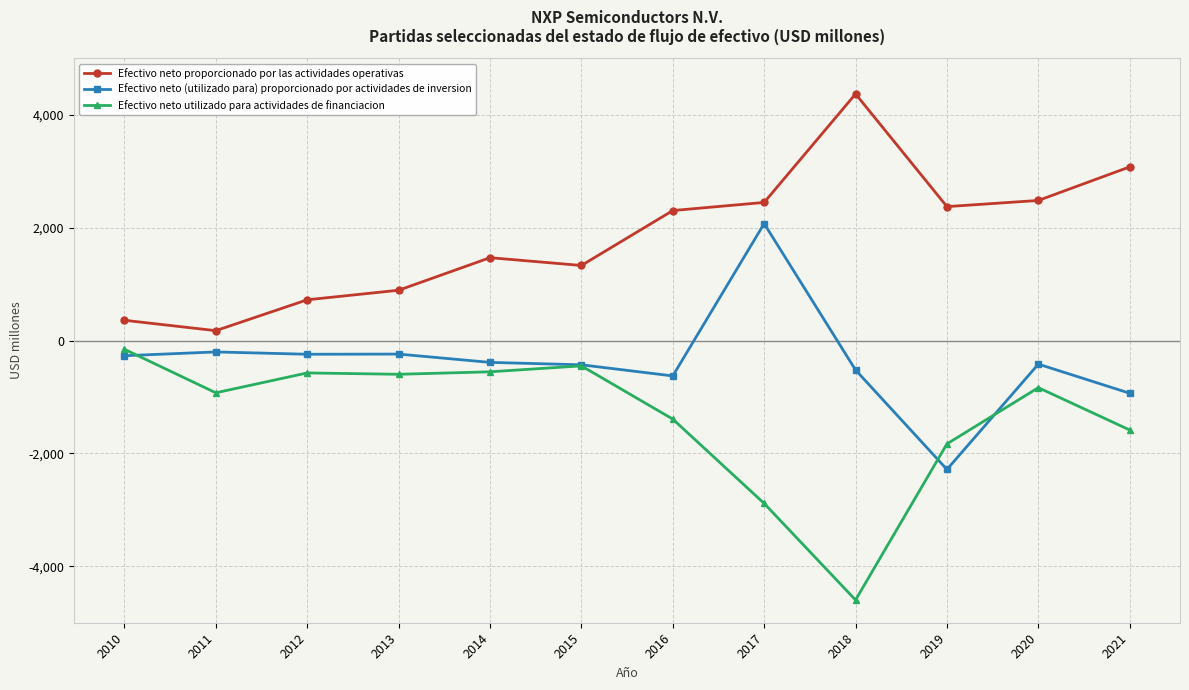

True or false: Efectivo neto utilizado para actividades de financiacion has a value of -91 at 2015.

False